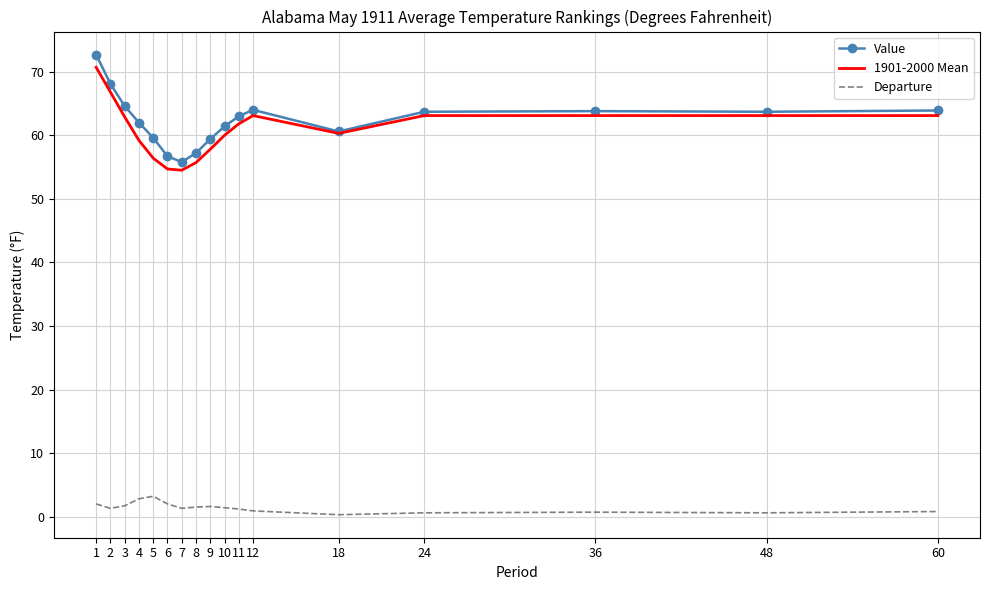

True or false: Departure has more than 0 points higher than both neighbors.

True